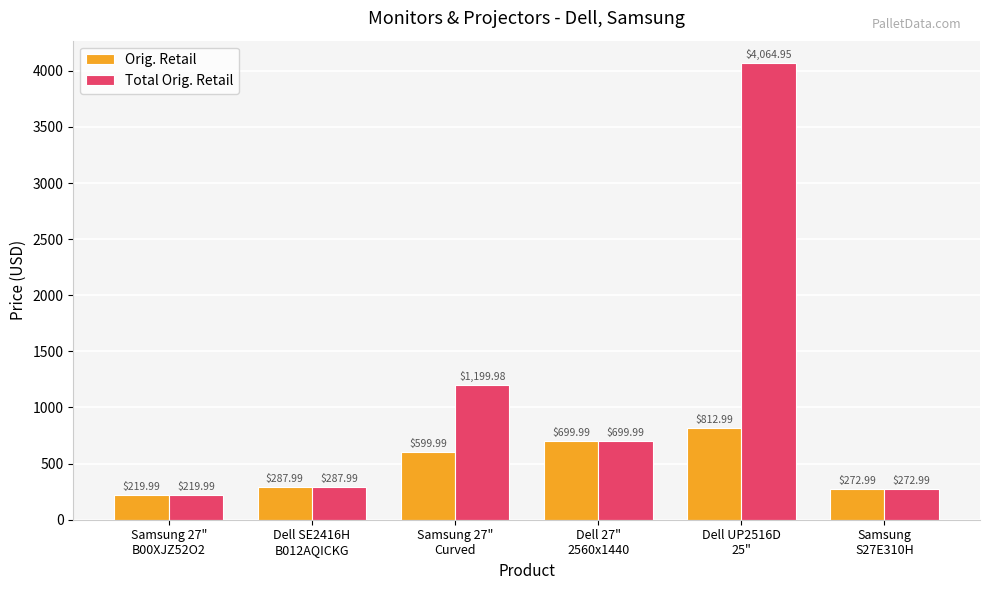

Which series has the largest total across all categories?

Total Orig. Retail